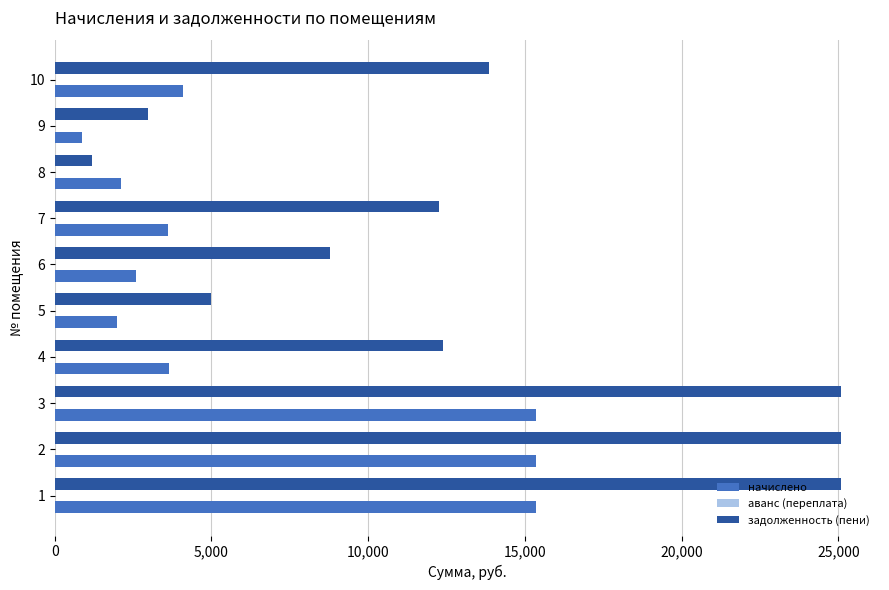

What is the smallest value displayed?

871.2